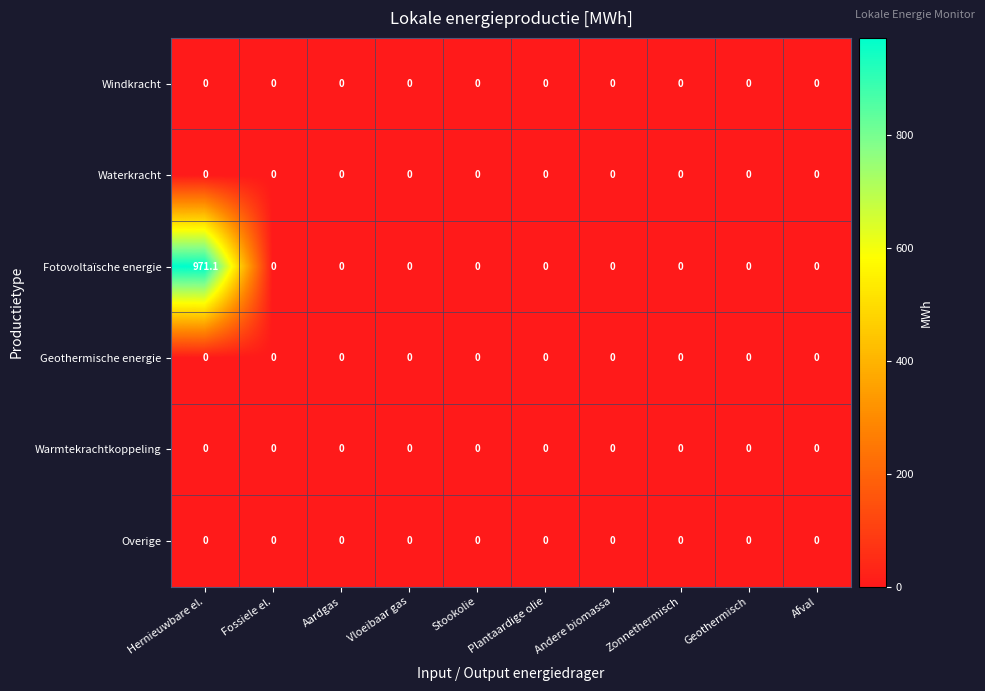

Which category has the highest value across all series?

Hernieuwbare el.